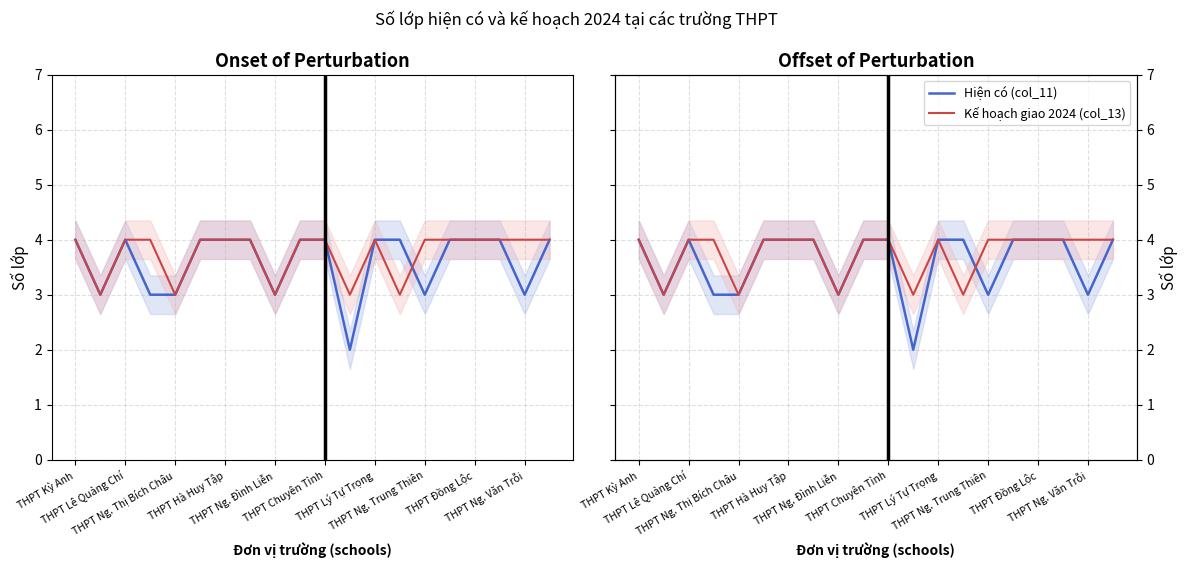

True or false: Hiện có (col_11) has more than 2 interior local peaks.

False